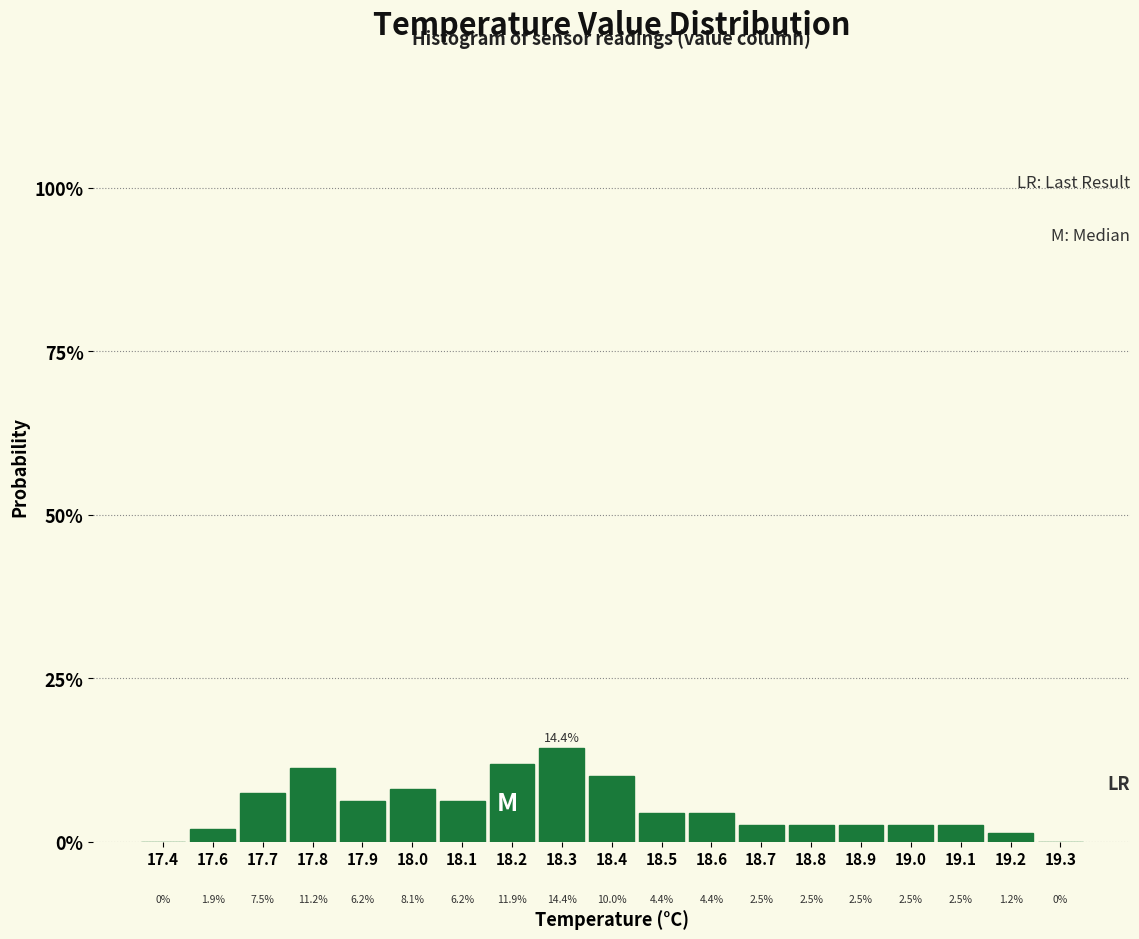

Are the bars horizontal?

No